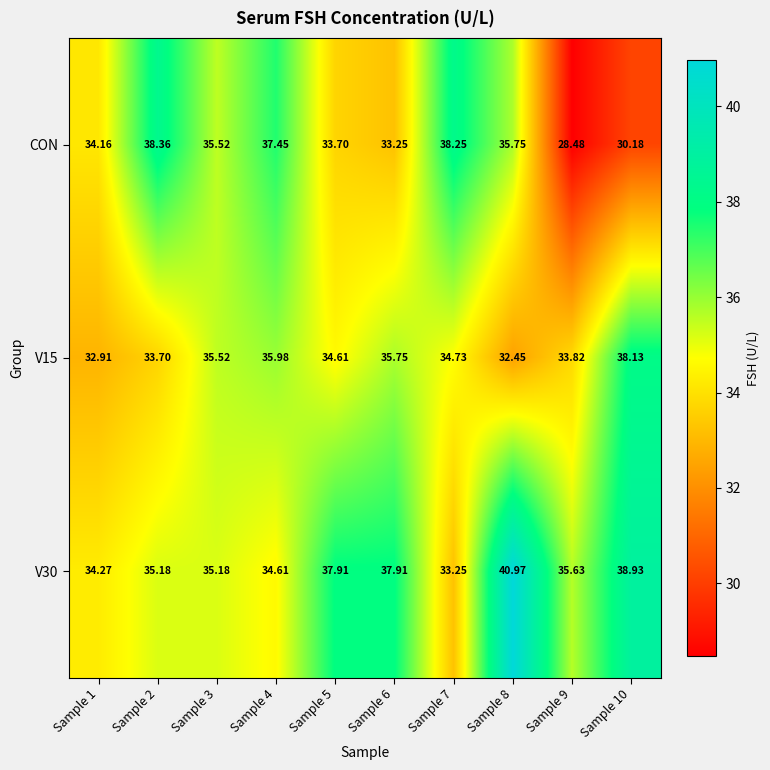

Which series has the largest total across all categories?

V30